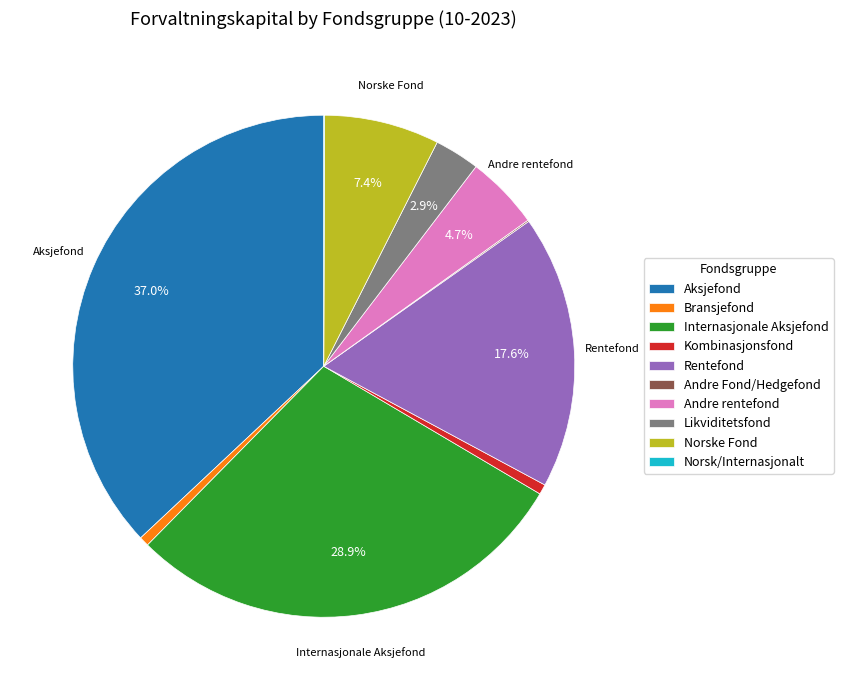

To the nearest percent, what percentage of the pie is Rentefond?

18%